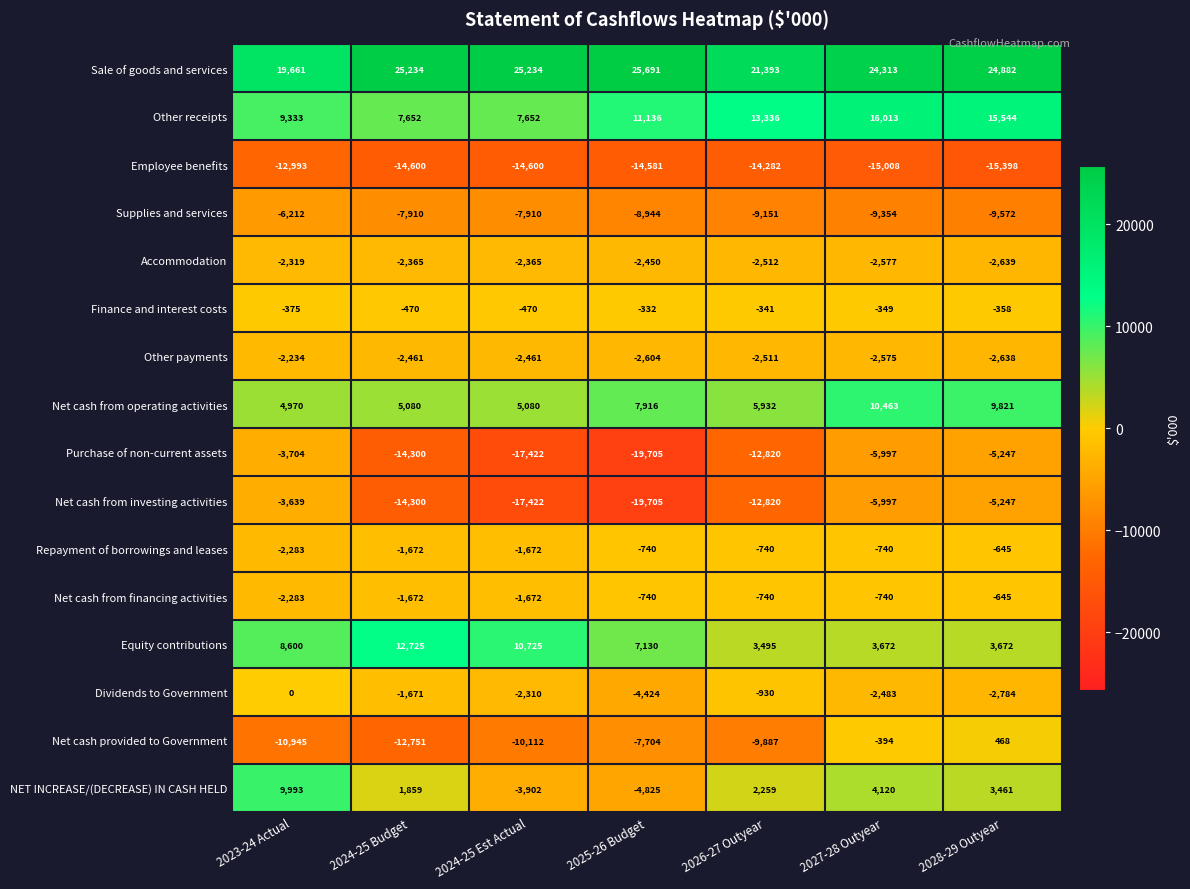

Between 2023-24 Actual and 2024-25 Est Actual, which series saw the biggest shift?

NET INCREASE/(DECREASE) IN CASH HELD